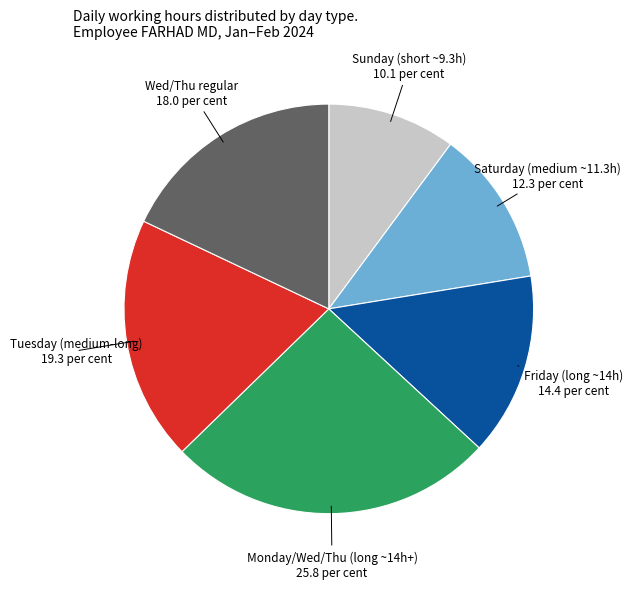

Rank the categories by value from lowest to highest.

Sunday (short ~9.3h), Saturday (medium ~11.3h), Friday (long ~14h), Wed/Thu regular, Tuesday (medium-long), Monday/Wed/Thu (long ~14h+)